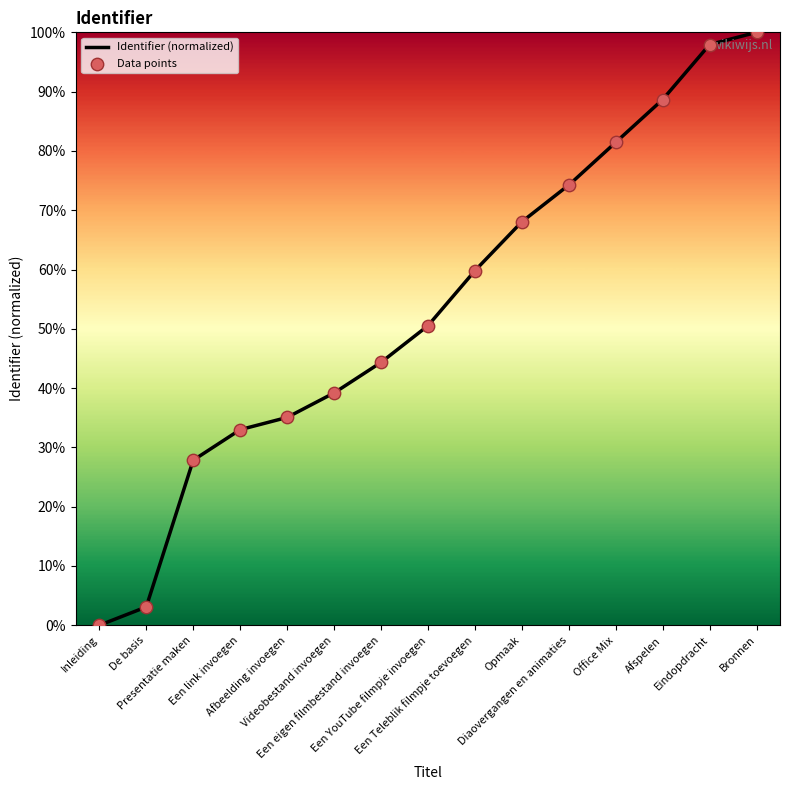

What is the change in value from Een eigen filmbestand invoegen to Afspelen?

+0.4